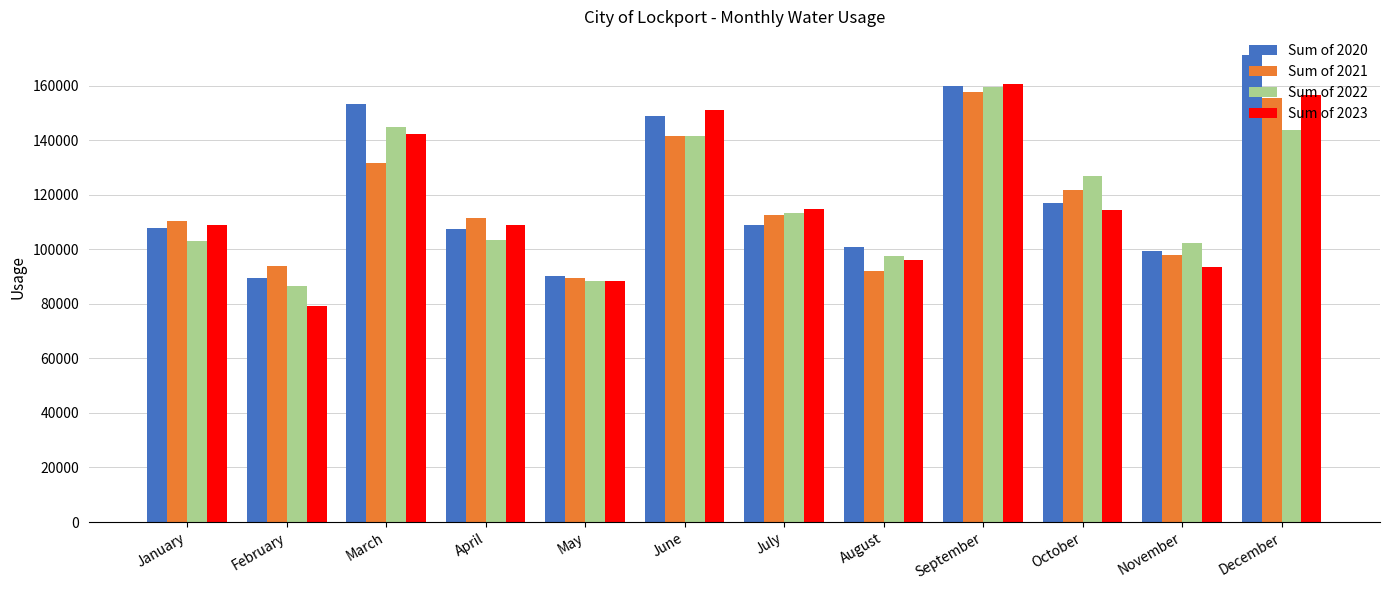

At which label does Sum of 2022 reach its peak?

September